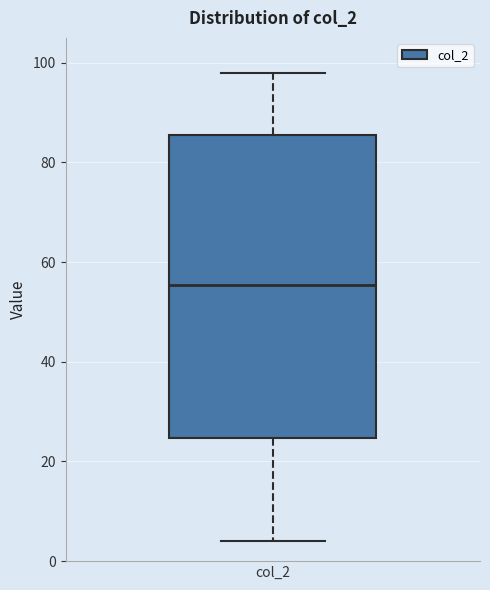

Read this box plot against the y-axis: the position of the median line, the range covered by the box, and the ends of both whiskers. The values are not printed on the chart, so give them approximately, as read against the axis.

median 56, box 24 to 86, whiskers 4 to 98